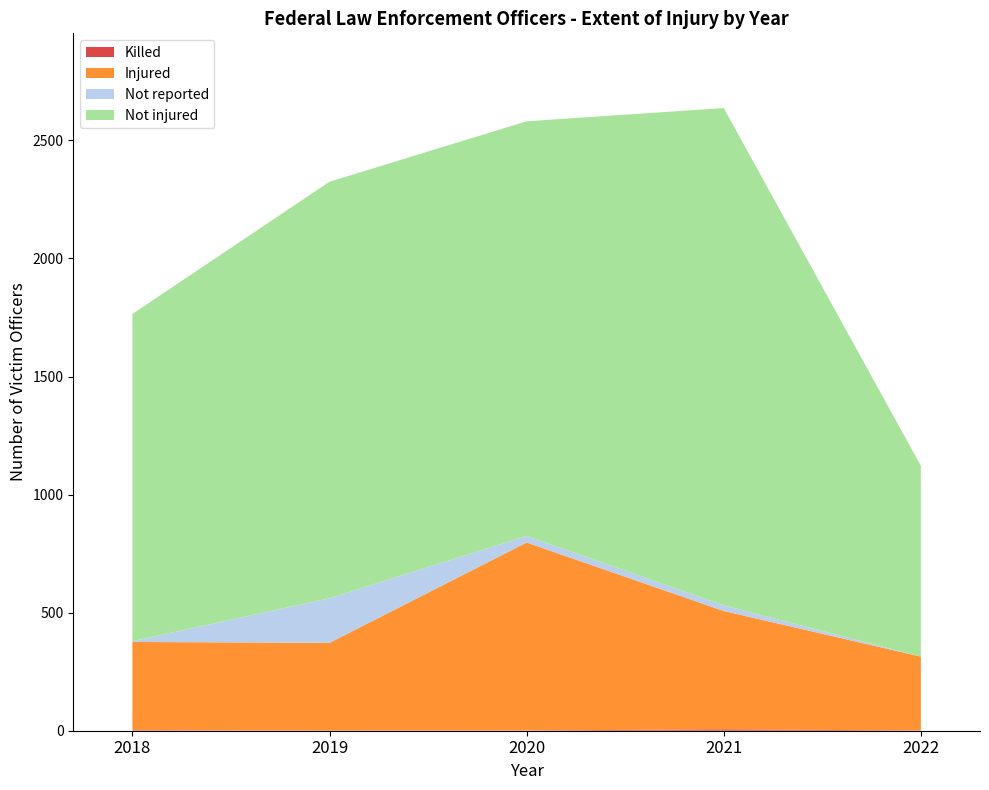

Reading left to right, extract all data points from this chart.

Injured: 2018=374	2019=372	2020=796	2021=501	2022=313
Not injured: 2018=1386	2019=1764	2020=1756	2021=2106	2022=808
Not reported: 2018=3	2019=189	2020=28	2021=24	2022=0
Killed: 2018=2	2019=0	2020=1	2021=6	2022=1